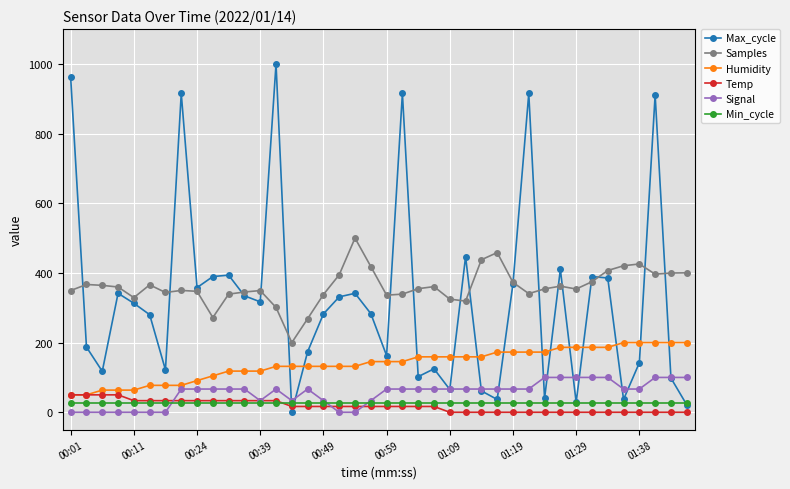

Which series has the largest range (max minus min)?

Max_cycle